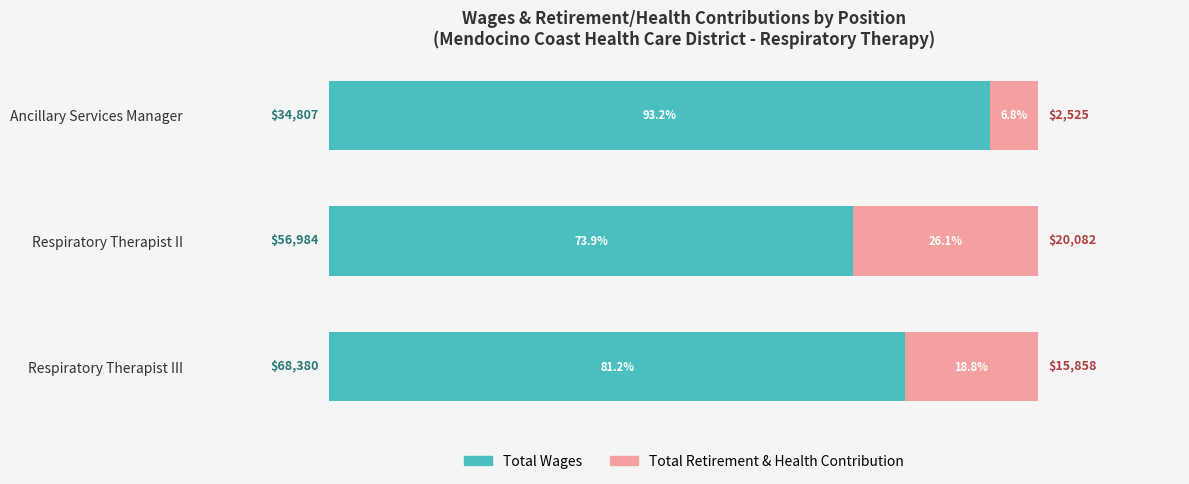

What is the maximum value for Total Wages?

93.2